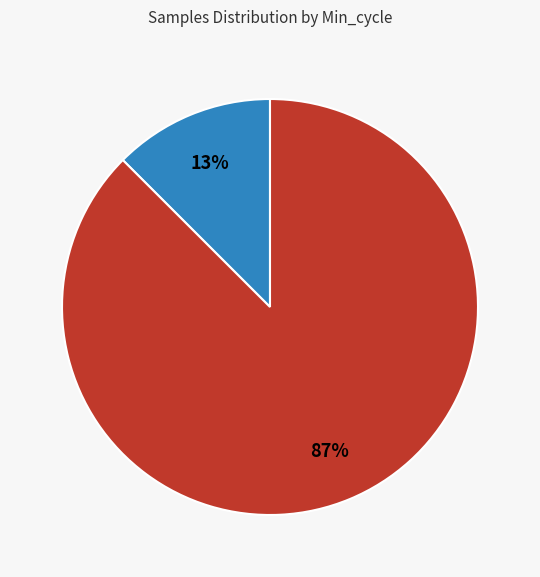

Count the number of slices in the pie.

2